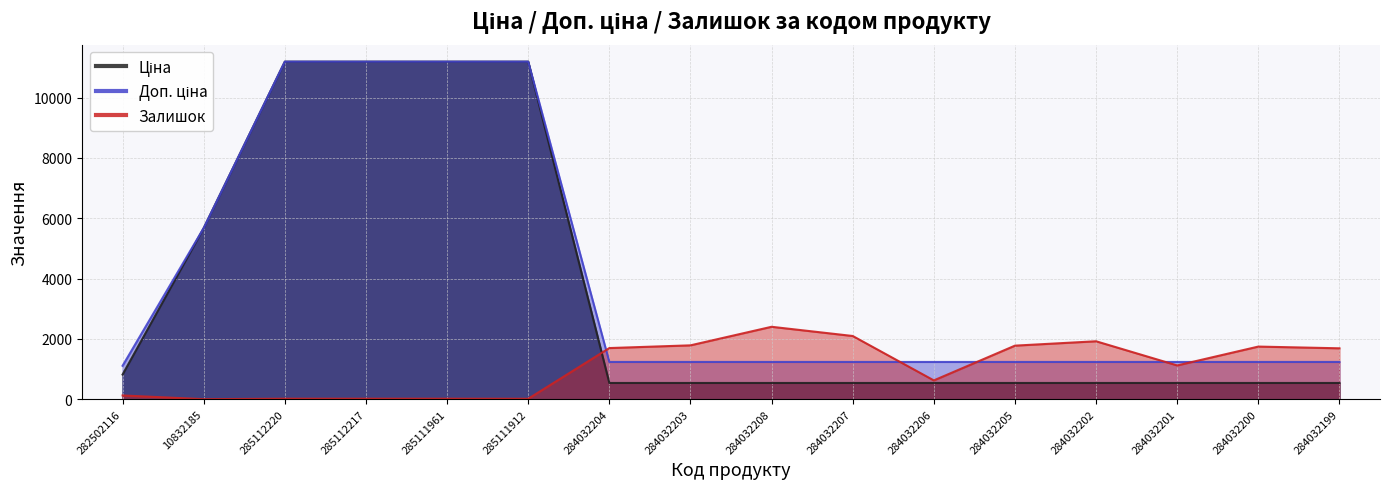

Read the Ціна value at 285112220.

11188.2